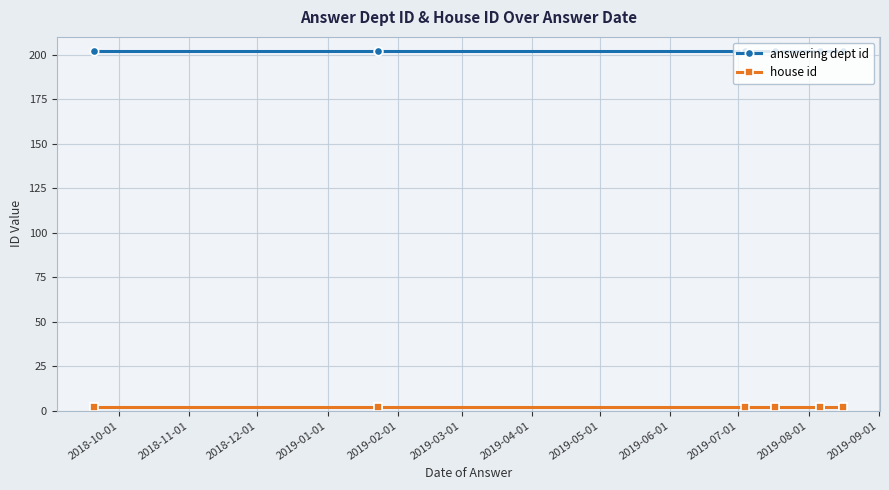

What is the total value across all series at 2018-10-01?

204